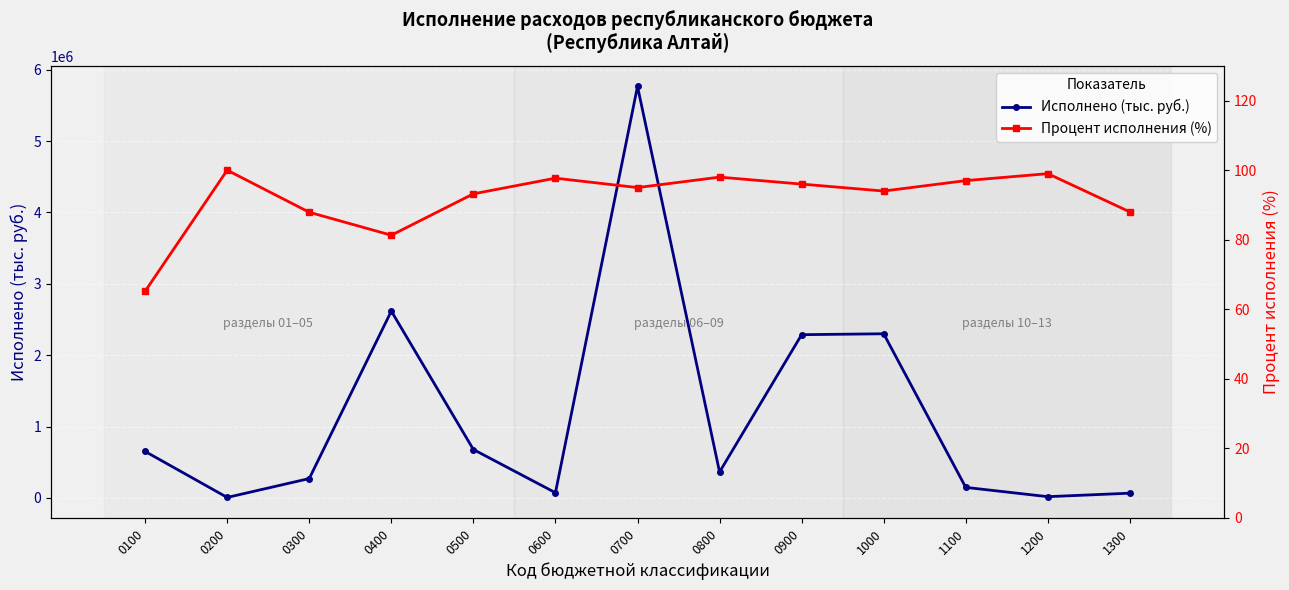

True or false: Процент исполнения and Исполнено (тыс. руб.) cross at least once.

False